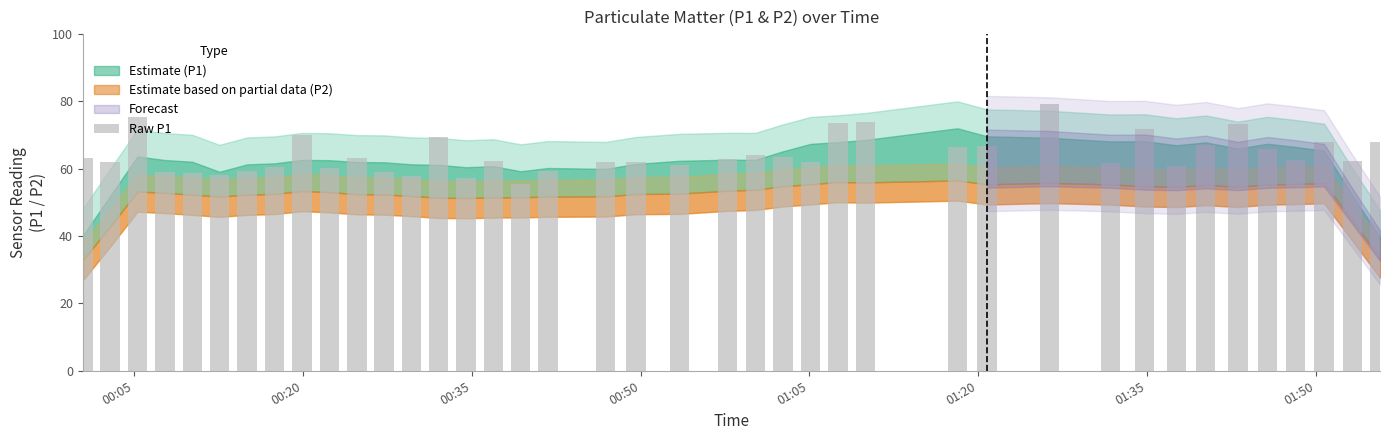

How many bars are there in total?

40